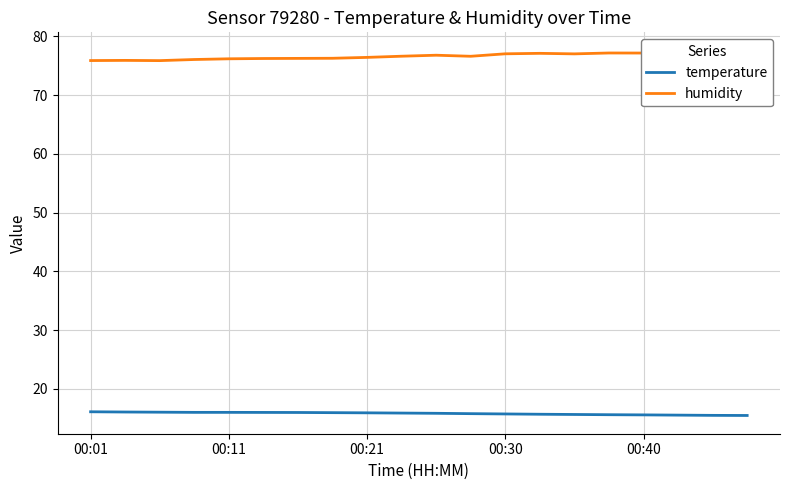

What value does the temperature series have at 00:40?

15.6